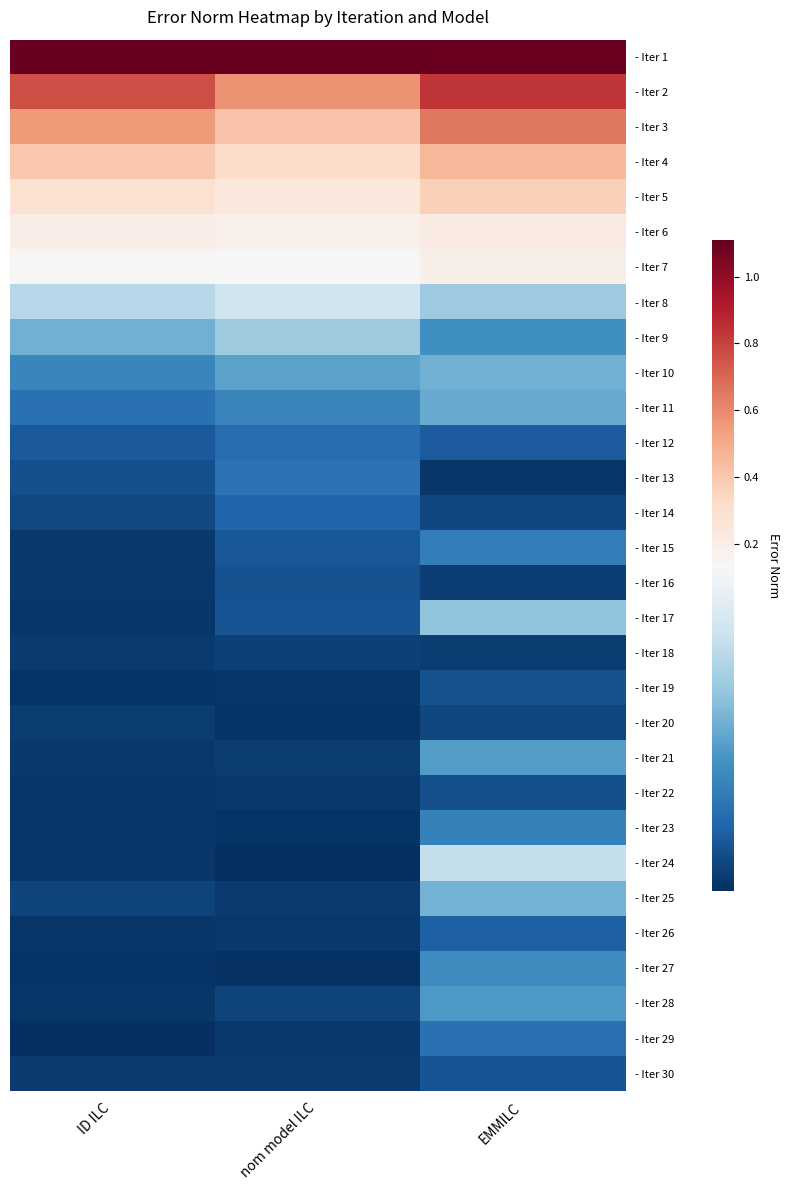

Which series has the largest total across all categories?

- Iter 1